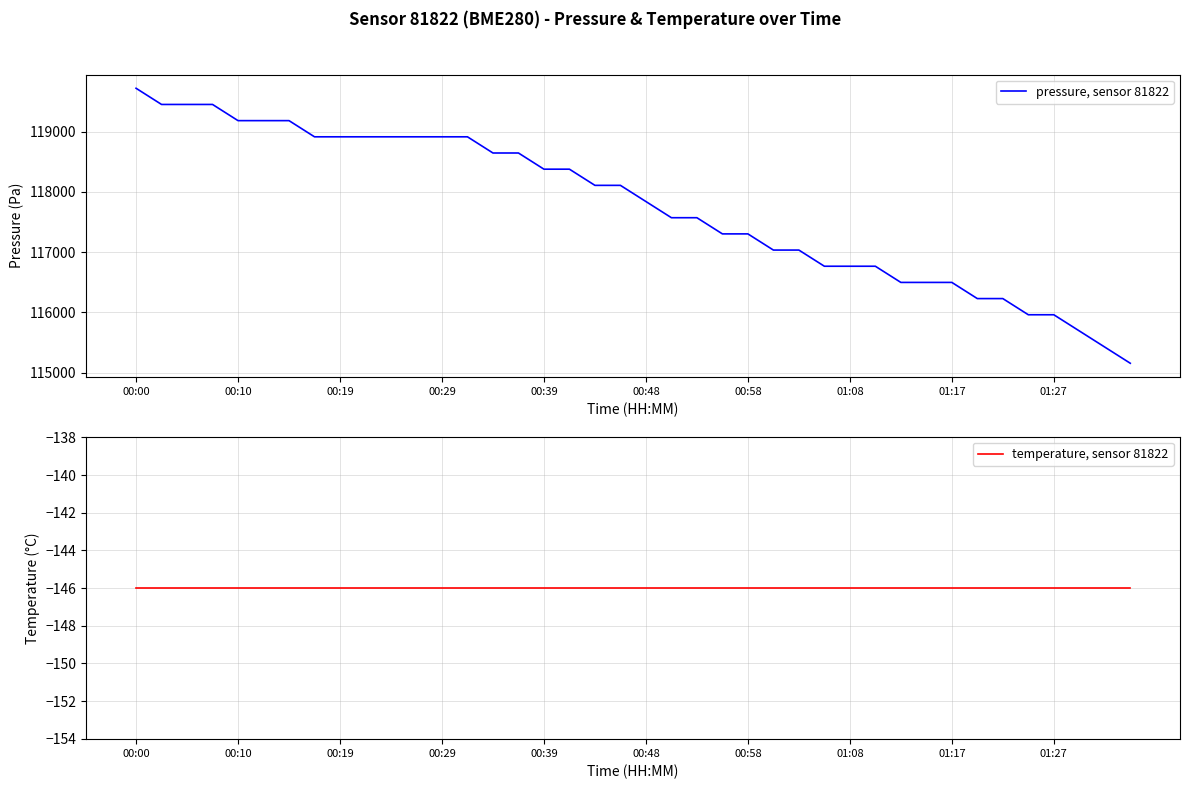

Which series has the widest spread of values?

pressure, sensor 81822